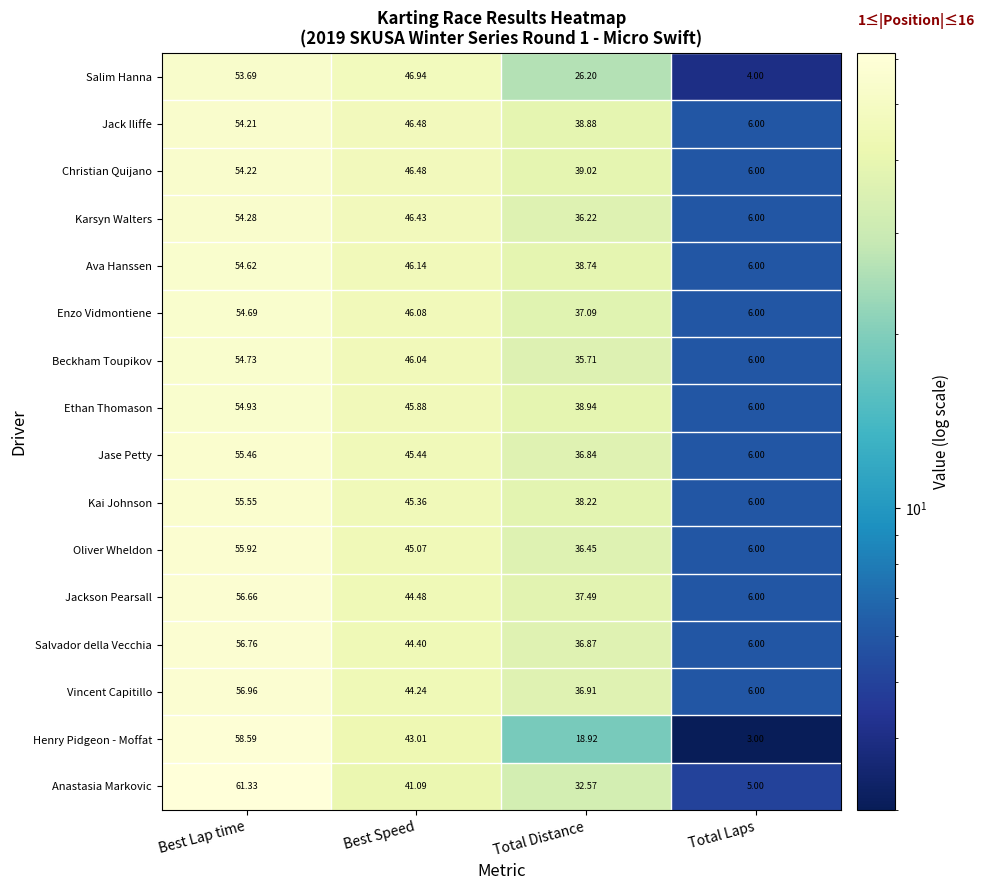

Which series has the largest range (max minus min)?

Anastasia Markovic